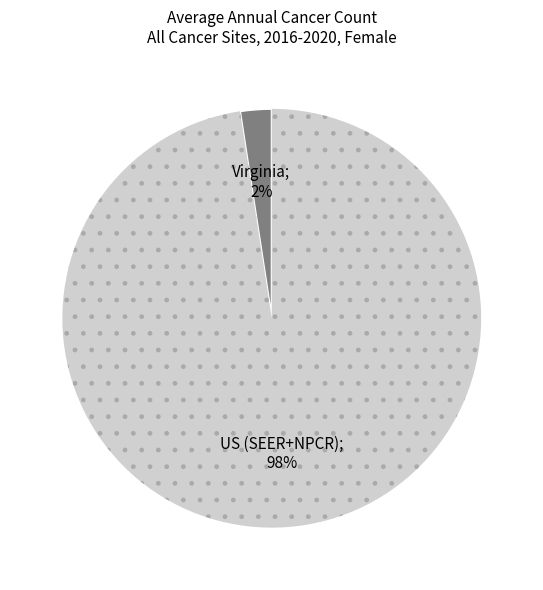

To the nearest percent, what is the average slice percentage?

50%